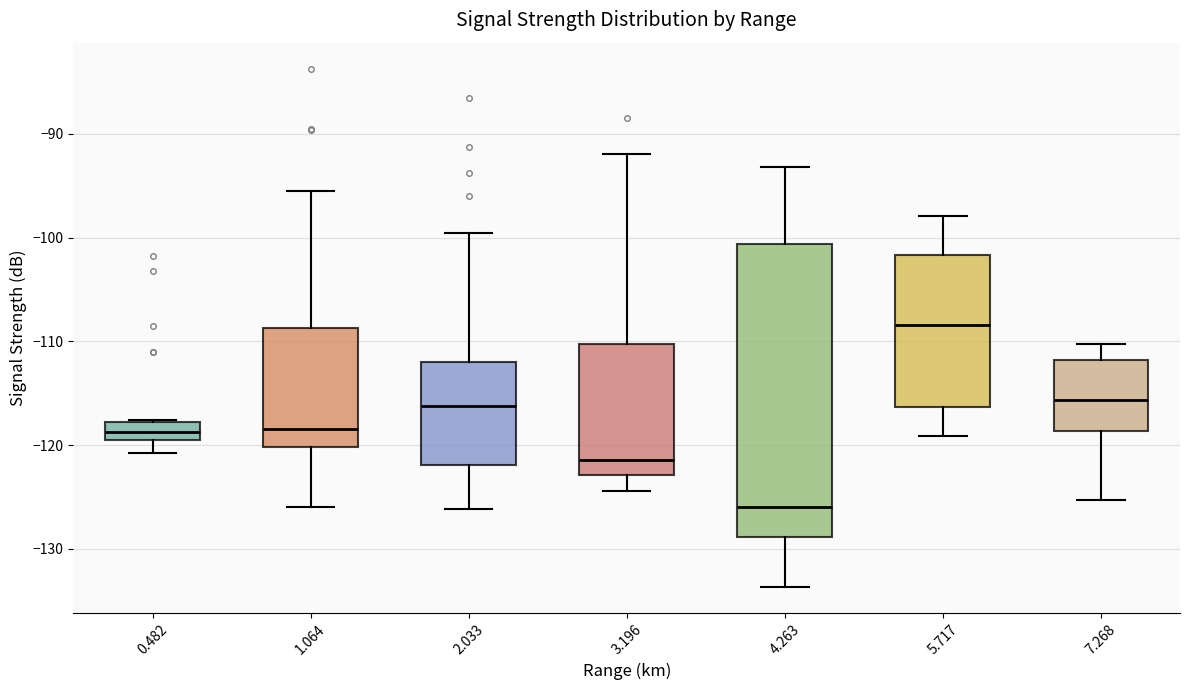

Reading left to right, transcribe this box plot: for each box, give where its median line is, the range the box spans, and where its two whiskers end, as read against the y-axis. The values are not printed on the chart, so give them approximately, as read against the axis.

0.482: median -119 (inside the box), box -119 to -118, whiskers -121 to -118
1.064: median -118, box -120 to -109, whiskers -126 to -95
2.033: median -116, box -122 to -112, whiskers -126 to -100
3.196: median -121, box -123 to -110, whiskers -124 to -92
4.263: median -126, box -129 to -101, whiskers -134 to -93
5.717: median -108, box -116 to -102, whiskers -119 to -98
7.268: median -116, box -119 to -112, whiskers -125 to -110